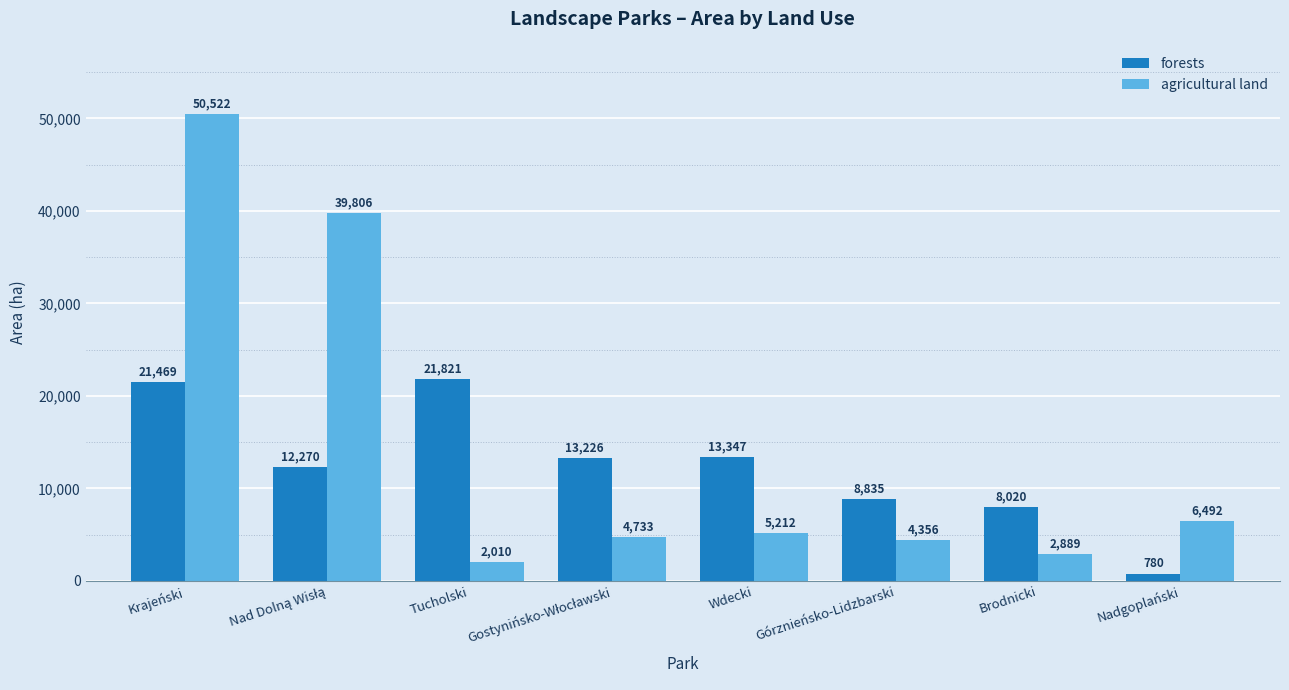

How many values in the forests series are below 13225?

4